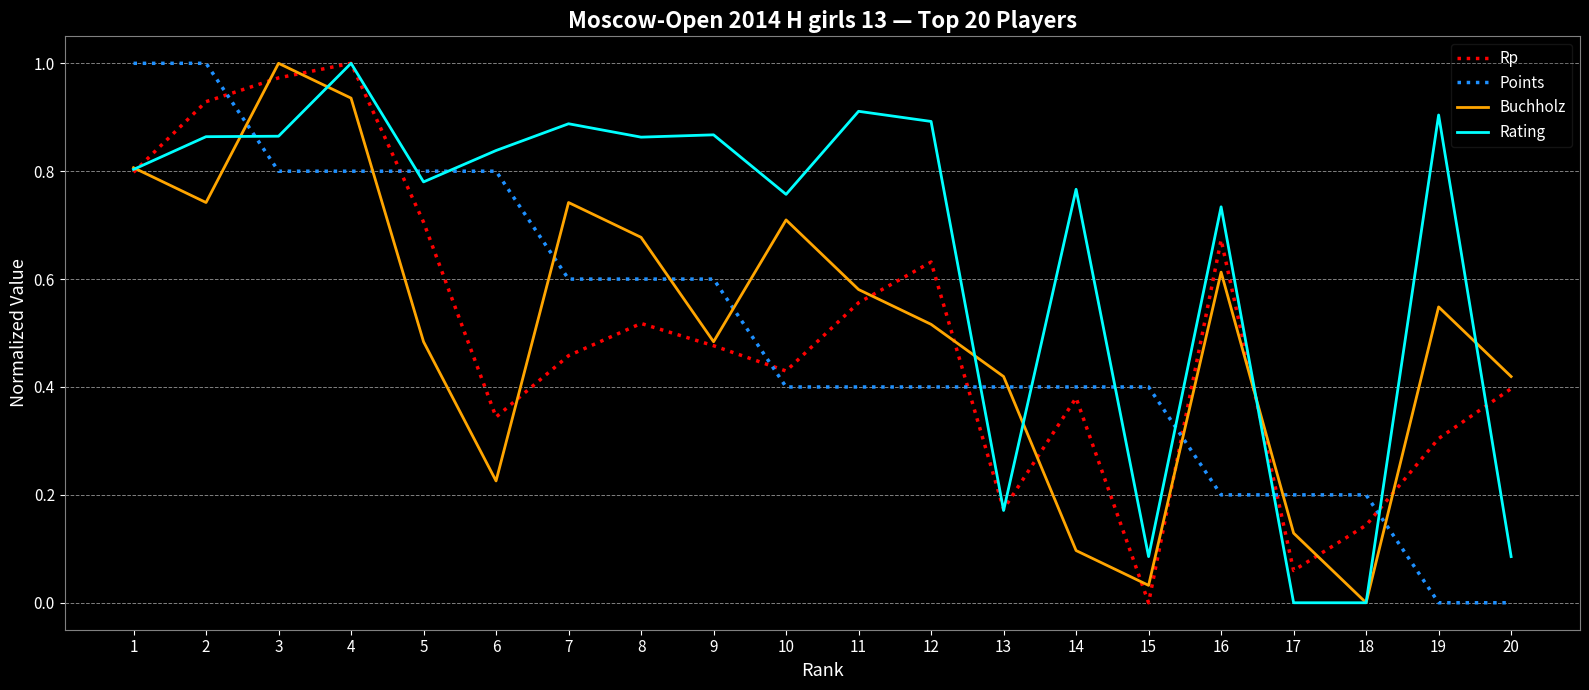

Rank the series at 2 from lowest to highest value.

Buchholz, Rating, Rp, Points